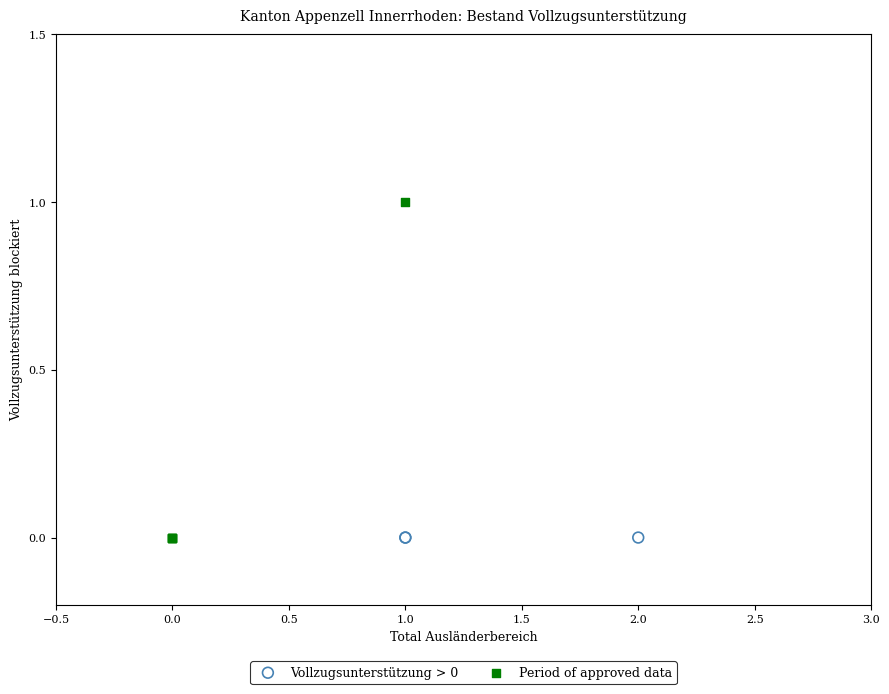

Which series contains the highest Y value?

Period of approved data